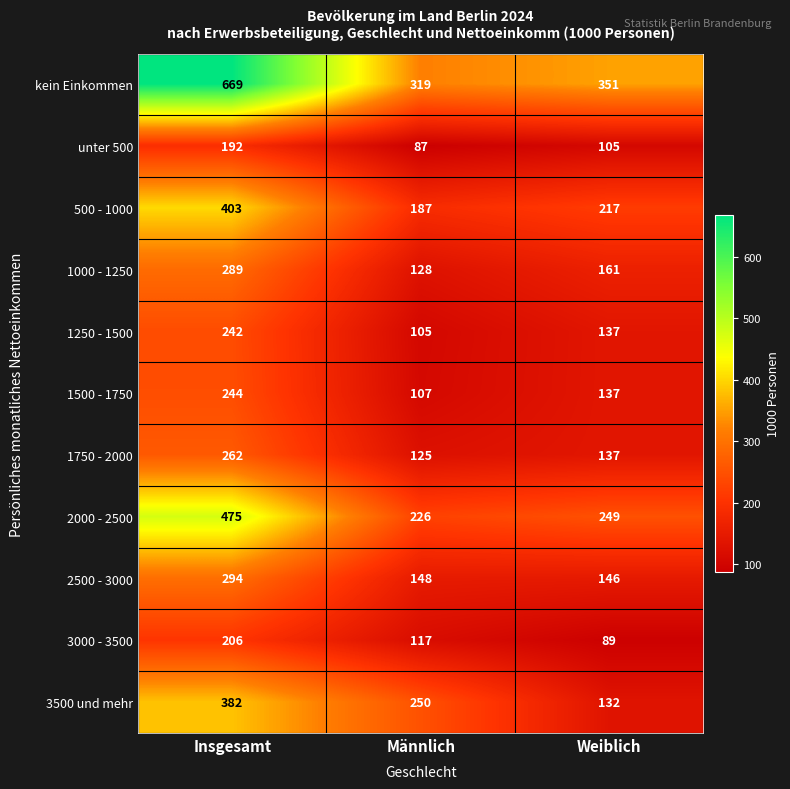

At Männlich, list the series in order from smallest to largest.

unter 500, 1250 - 1500, 1500 - 1750, 3000 - 3500, 1750 - 2000, 1000 - 1250, 2500 - 3000, 500 - 1000, 2000 - 2500, 3500 und mehr, kein Einkommen